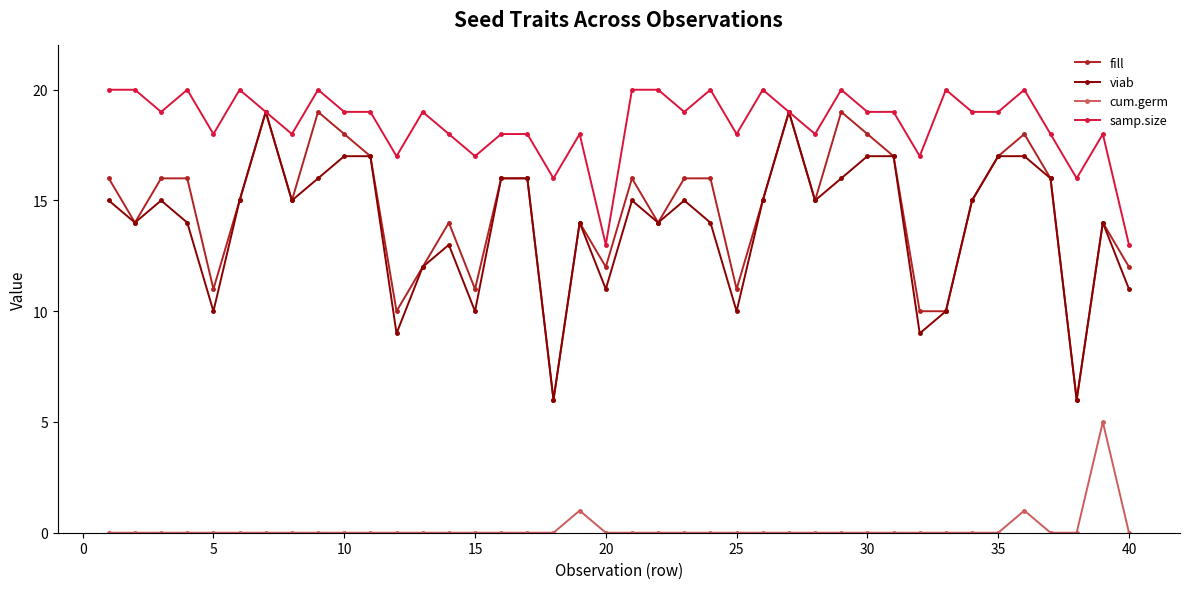

True or false: cum.germ and samp.size intersect in this chart.

False